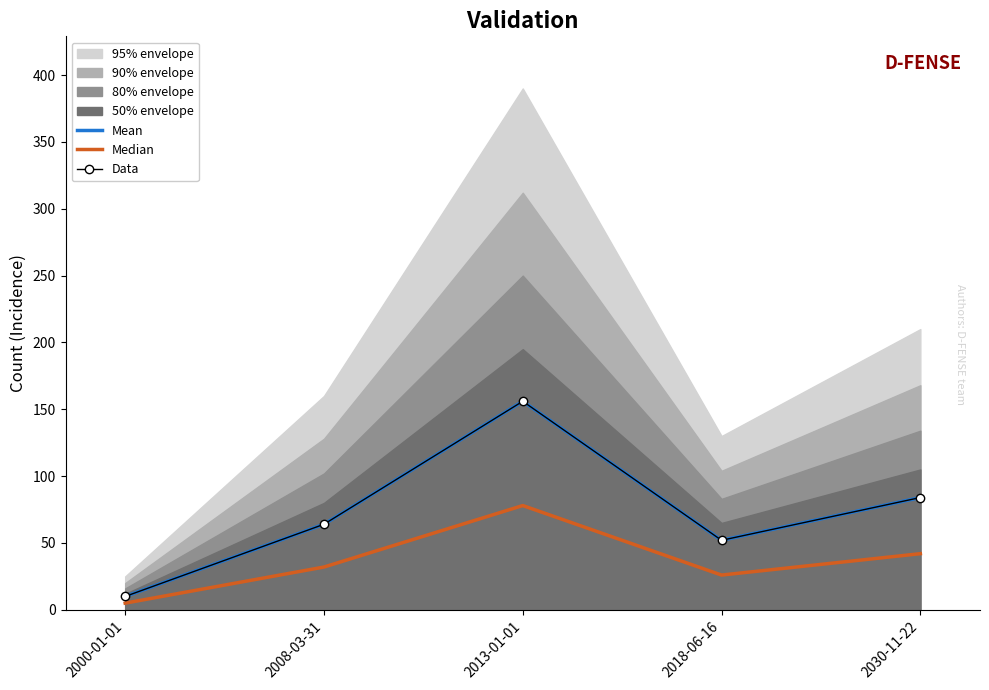

Between 2000-01-01 and 2018-06-16, which series saw the biggest shift?

Mean